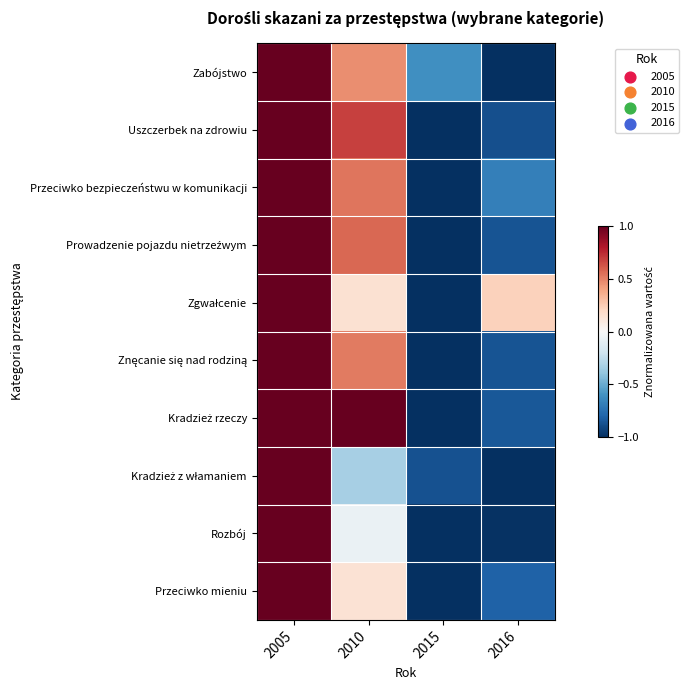

At how many categories does at least one series exceed 0?

3